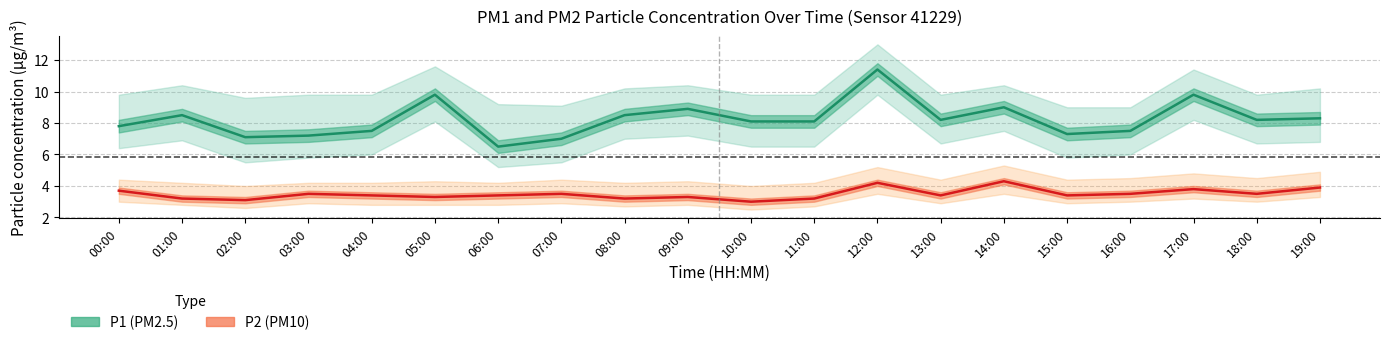

What is the smallest value displayed?

3.0